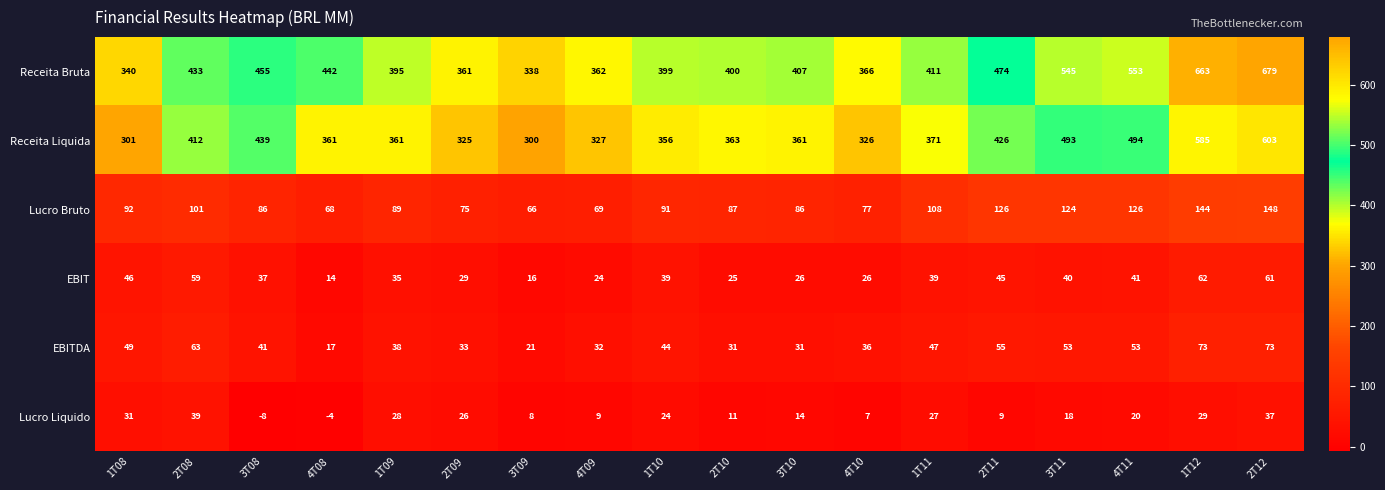

Which series has the widest spread of values?

Receita Bruta